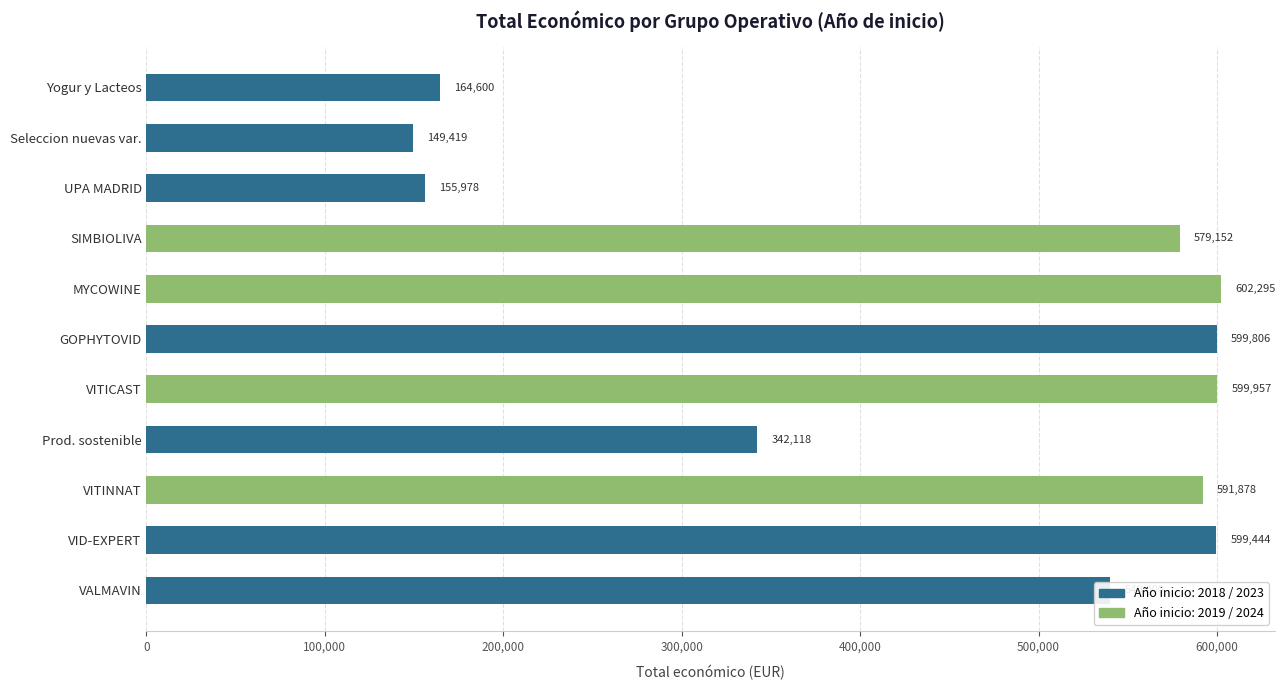

Where is the data nearest to the value 375857?

Prod. sostenible